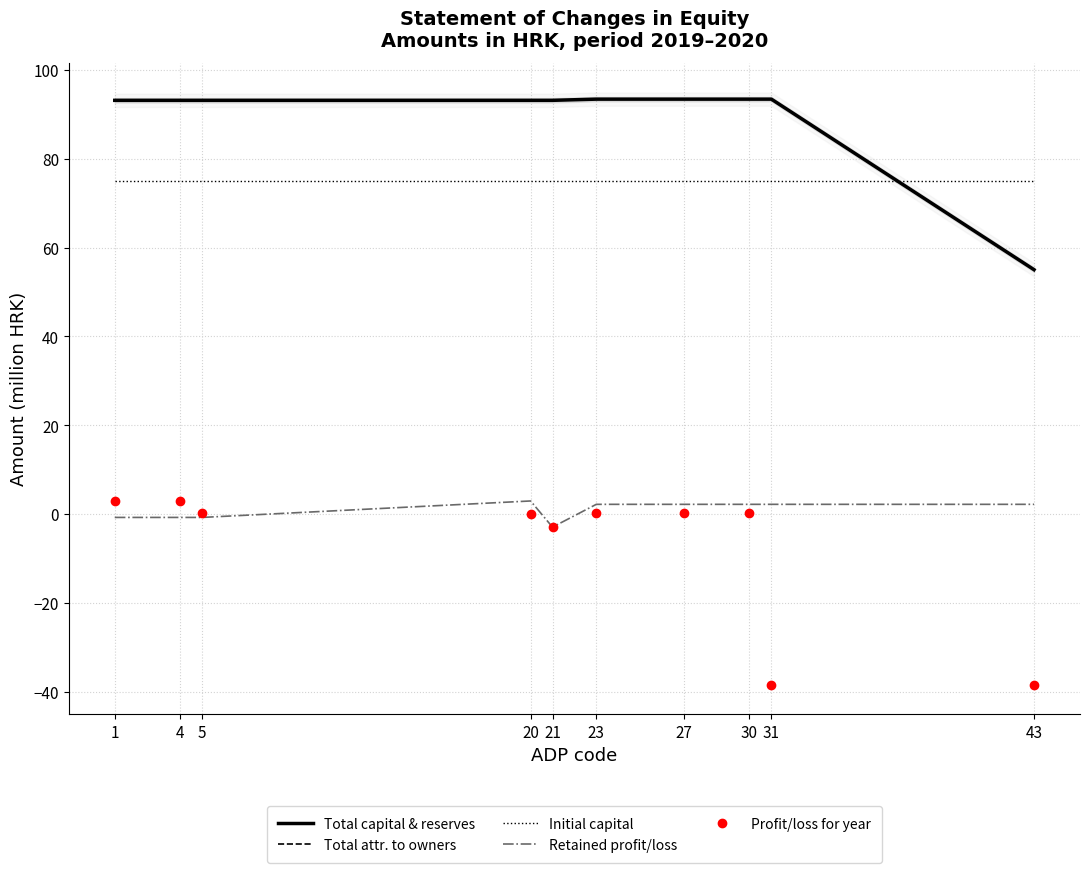

What is the total value across all series at 20?

264.3